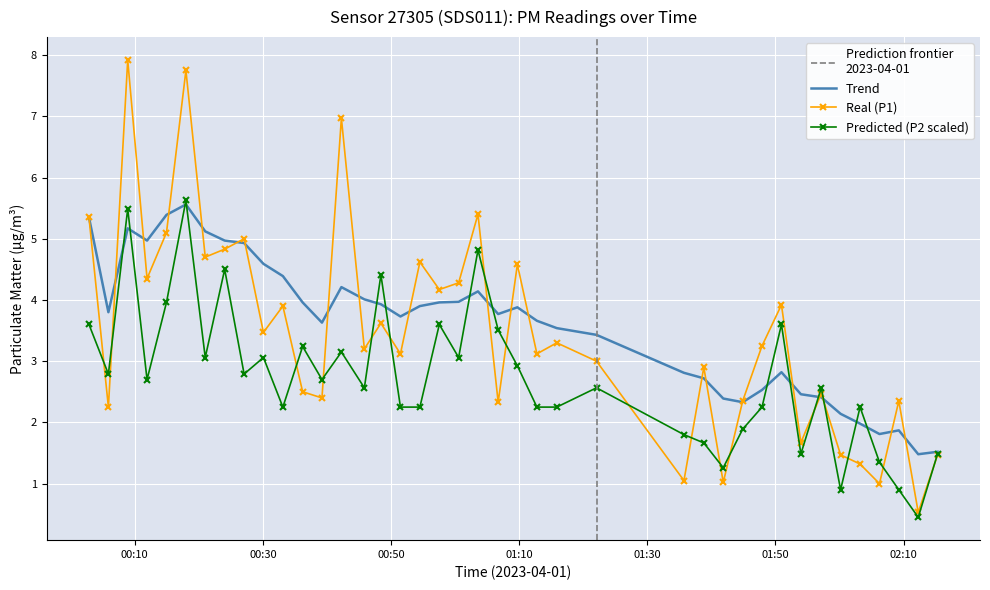

Which series has the largest range (max minus min)?

Real (P1)